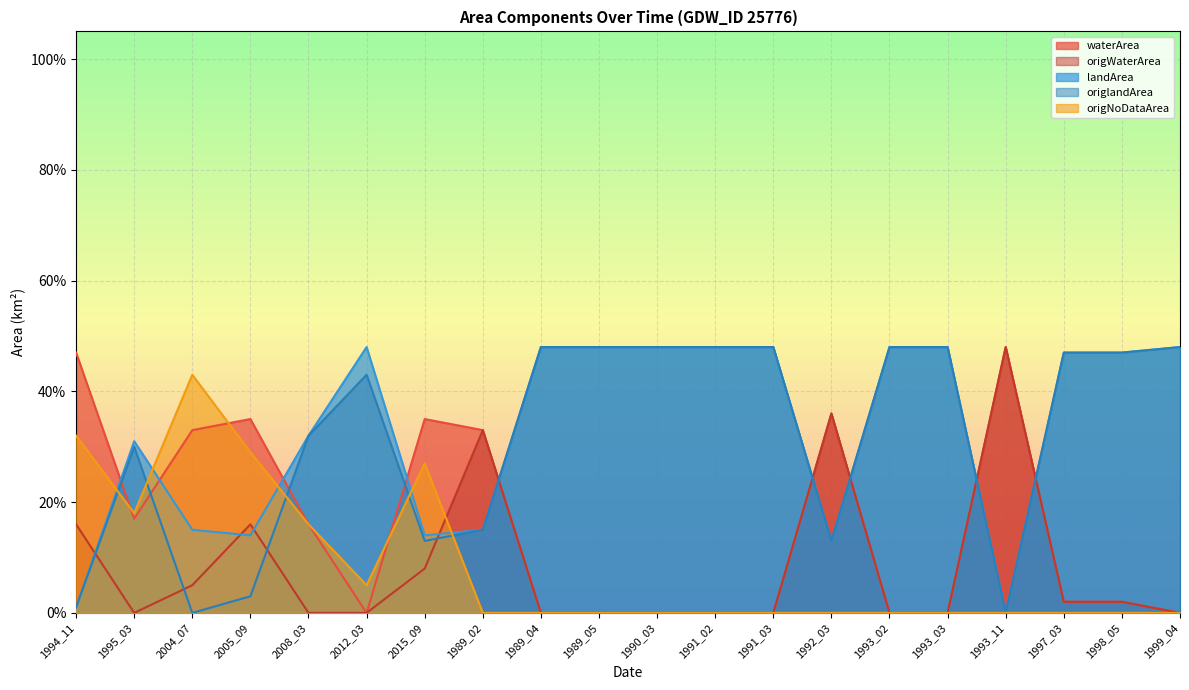

The origlandArea series shows 0.6 at 2012_03. True or false?

False